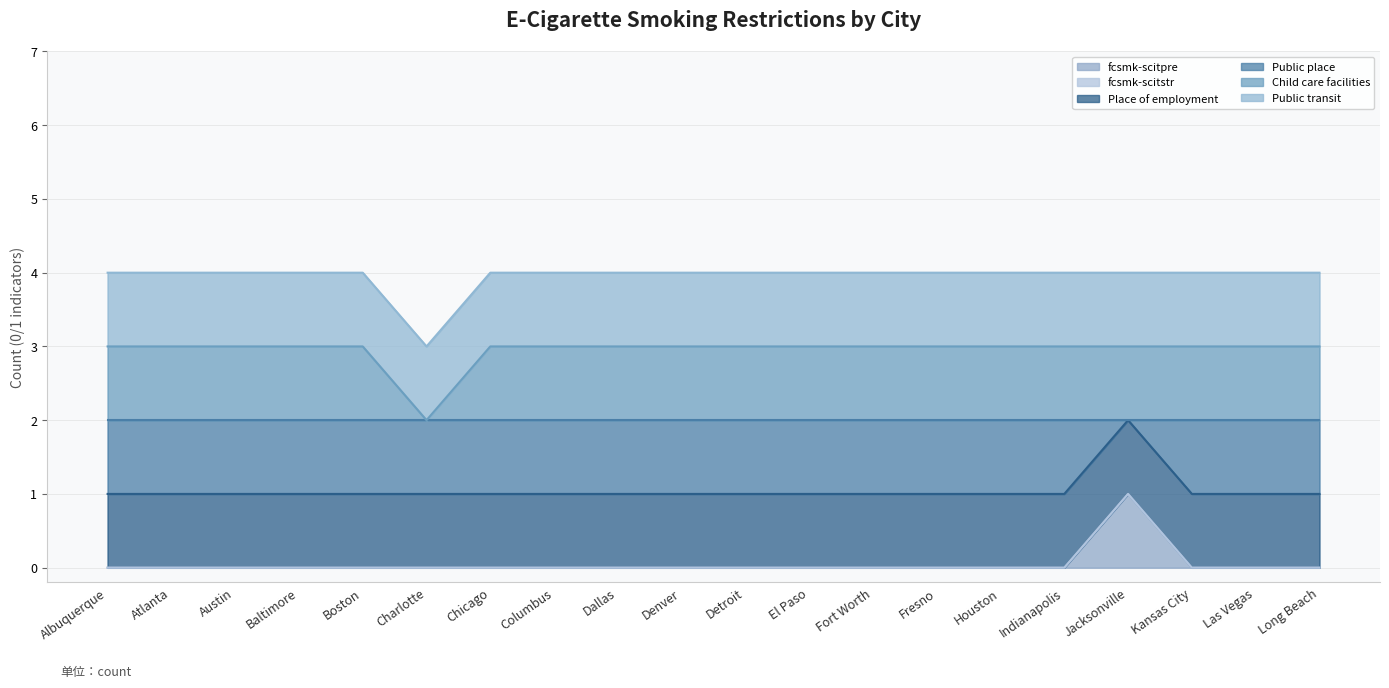

At how many categories does at least one series exceed 0?

20